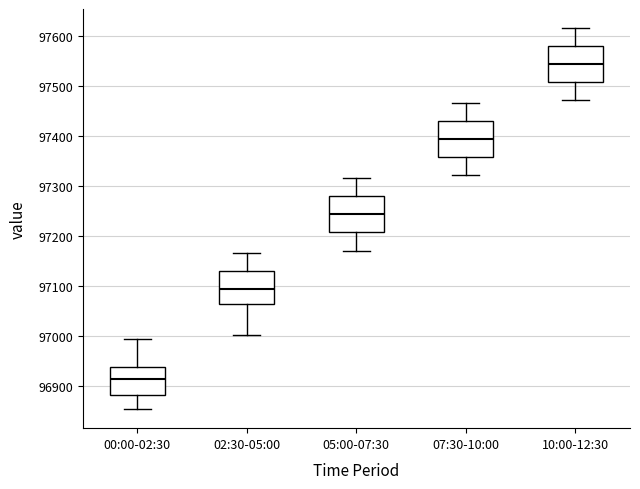

Reading left to right, transcribe this box plot: for each box, give where its median line is, the range the box spans, and where its two whiskers end, as read against the y-axis. The values are not printed on the chart, so give them approximately, as read against the axis.

00:00-02:30: median 96910, box 96880 to 96940, whiskers 96850 to 96990
02:30-05:00: median 97090, box 97060 to 97130, whiskers 97000 to 97170
05:00-07:30: median 97240, box 97210 to 97280, whiskers 97170 to 97320
07:30-10:00: median 97390, box 97360 to 97430, whiskers 97320 to 97470
10:00-12:30: median 97540, box 97510 to 97580, whiskers 97470 to 97620